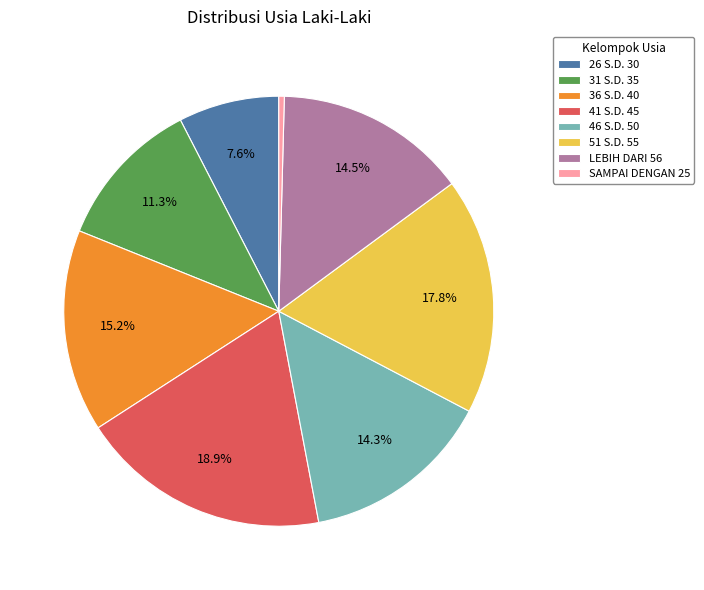

Which has a higher value, 41 S.D. 45 or LEBIH DARI 56?

41 S.D. 45